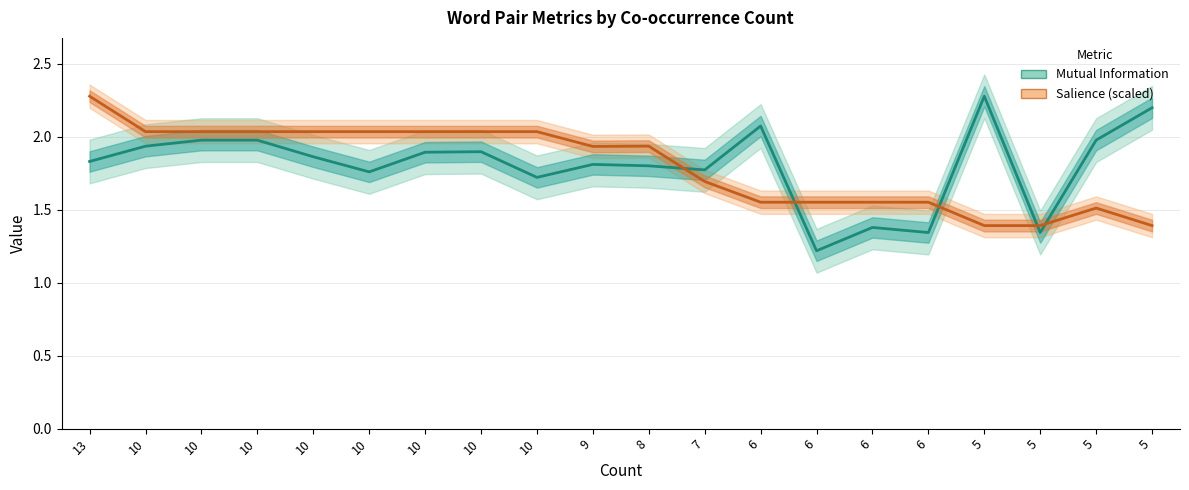

What is the difference between the second highest and second lowest values in the Salience (scaled) series?

0.6